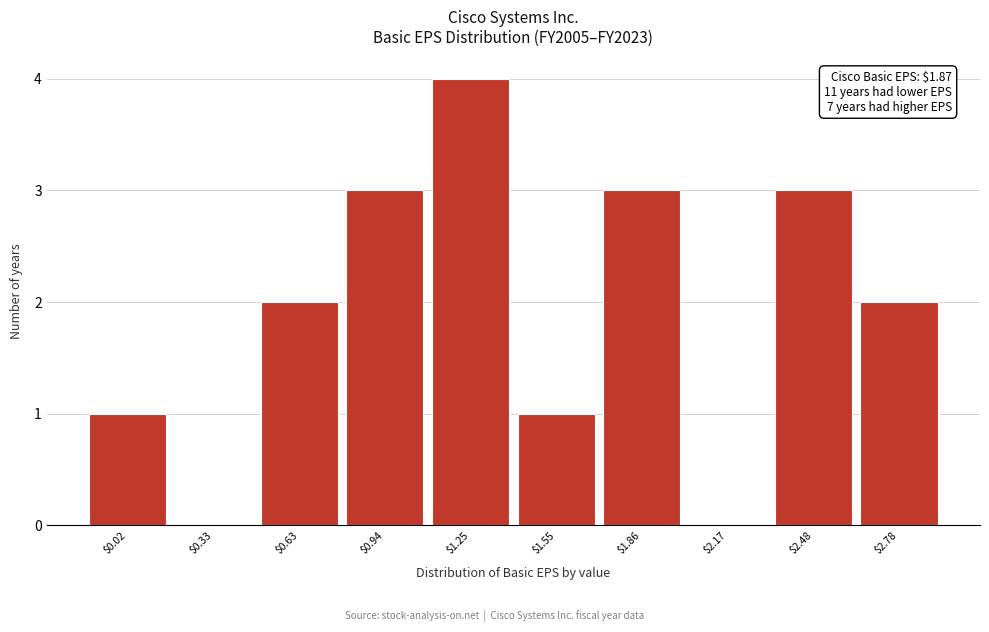

What is the sum of all values?

19